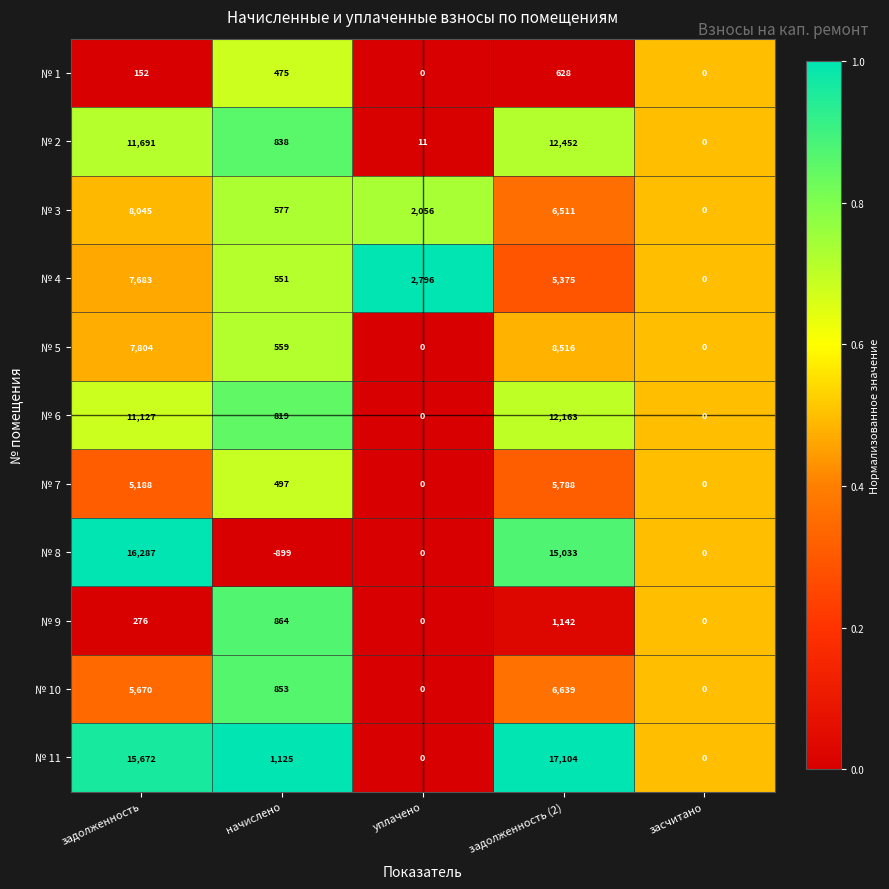

At which category is the sum across all series the highest?

задолженность (2)